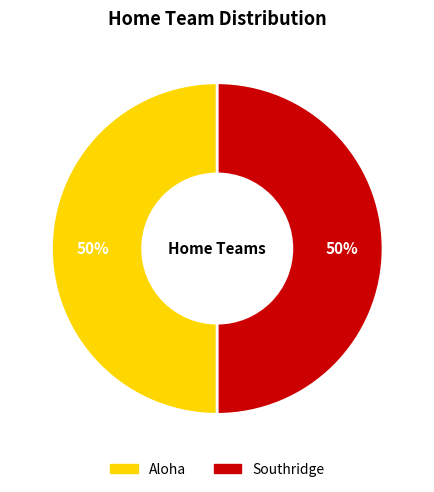

Combined, do Southridge and Aloha account for over 50%?

Yes